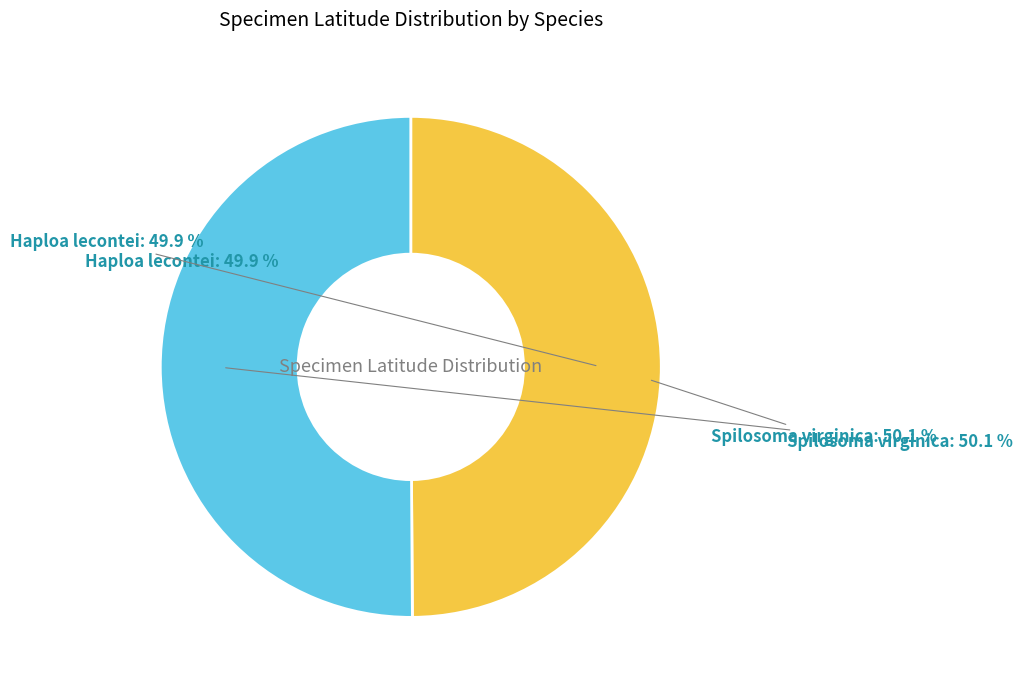

Rank the categories by value from lowest to highest.

Haploa lecontei, Spilosoma virginica